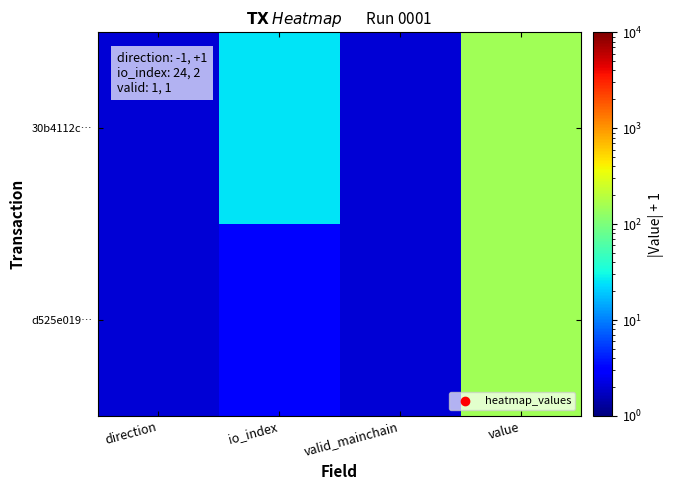

Which series has the largest range (max minus min)?

30b4112c…